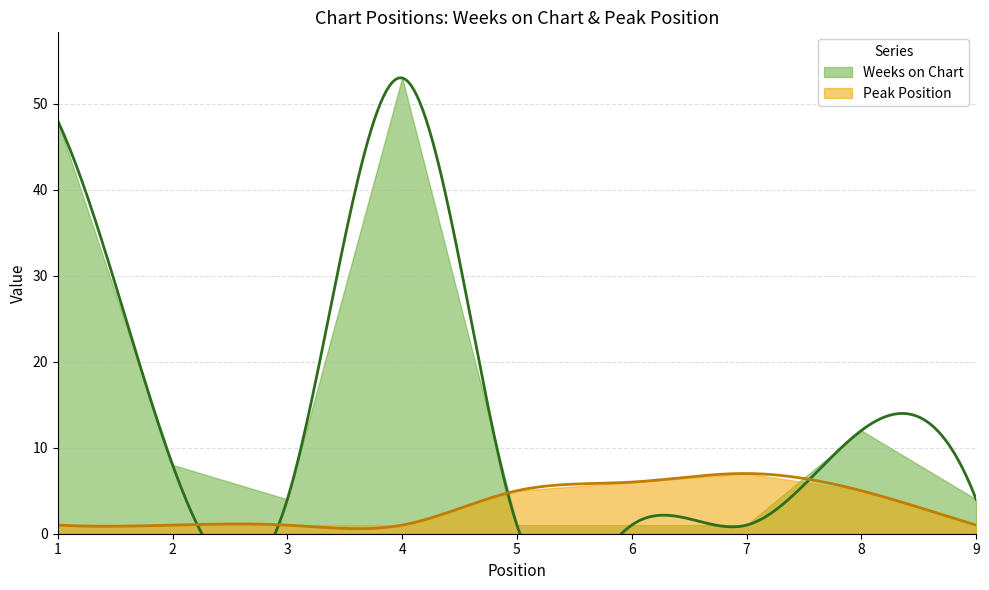

What is the average value of the Peak Position series?

3